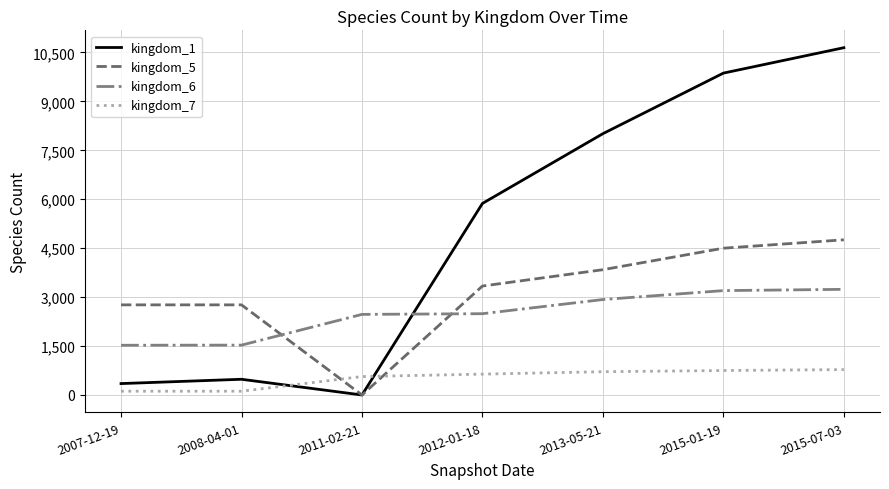

How many values in the kingdom_5 series are below 3340?

3